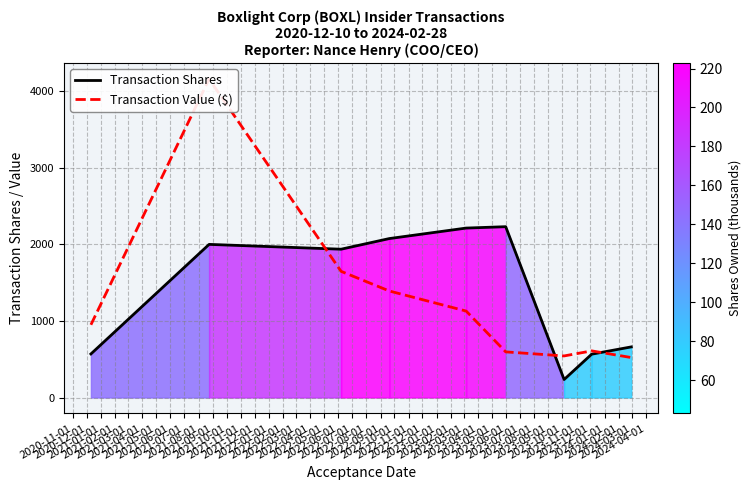

What is the maximum value for Transaction Shares?

2231